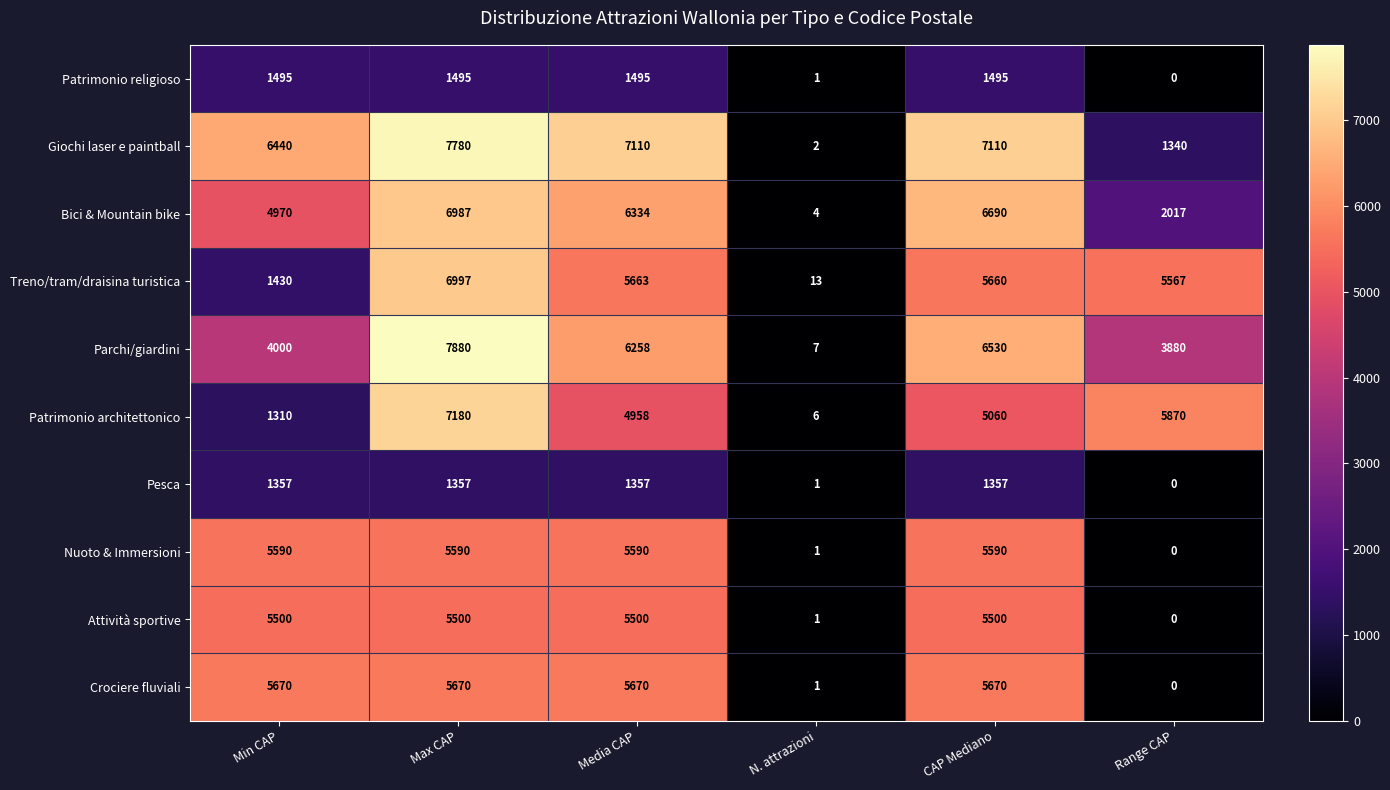

What is the spread (max minus min) of values at Media CAP?

5753